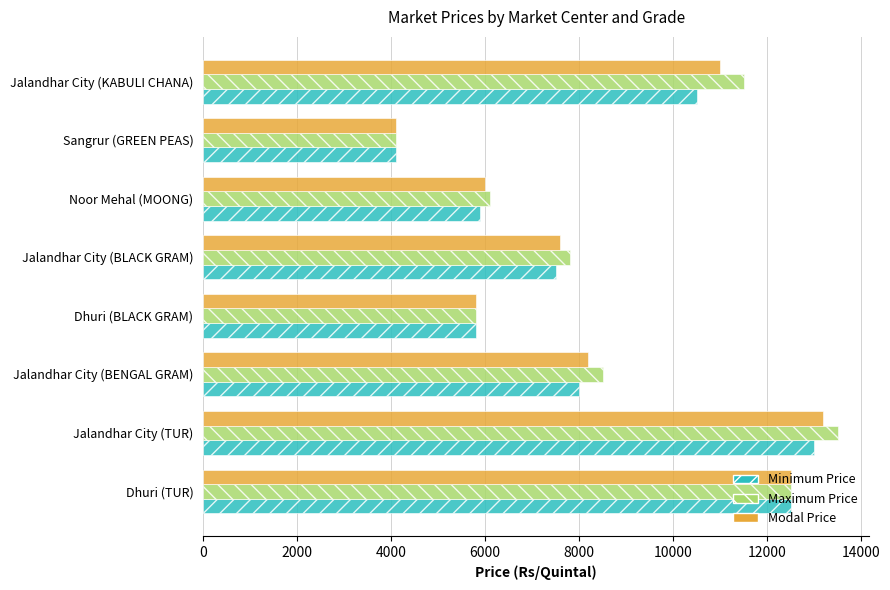

What is the difference between the maximum and minimum values in the Modal Price series?

9100